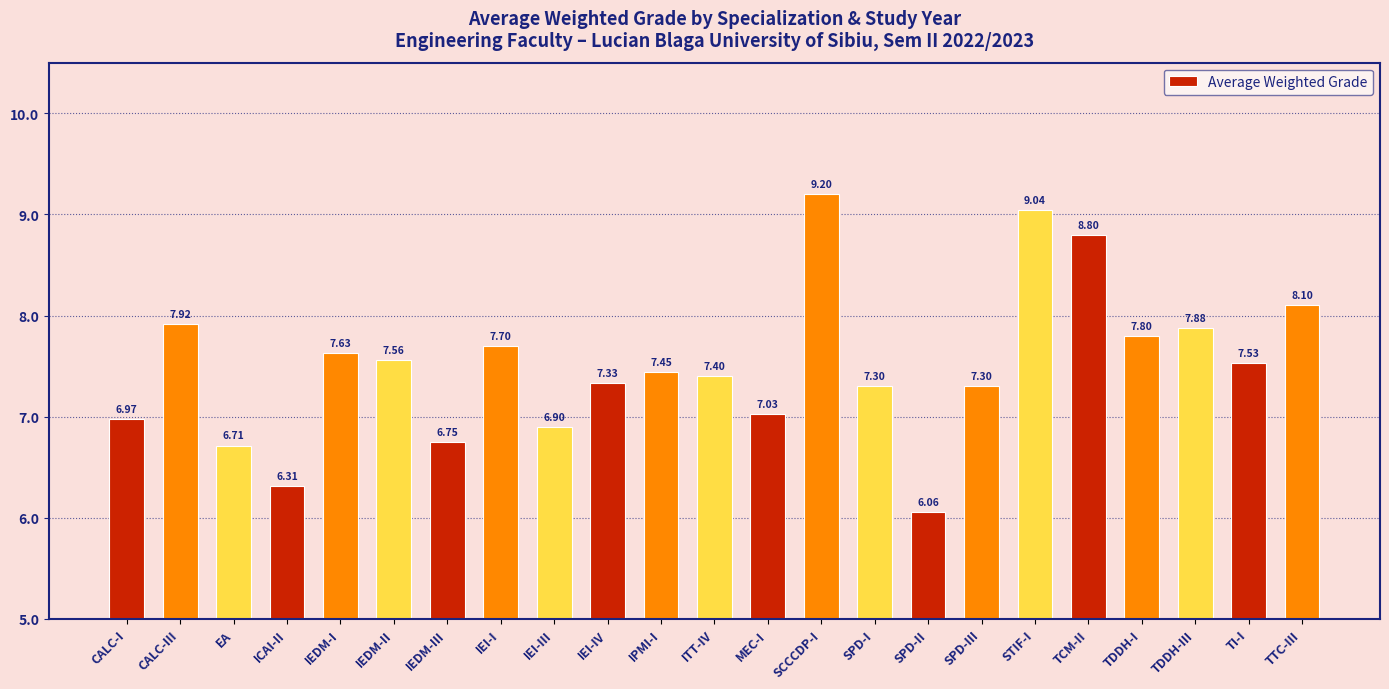

Count the number of data series in this chart.

1